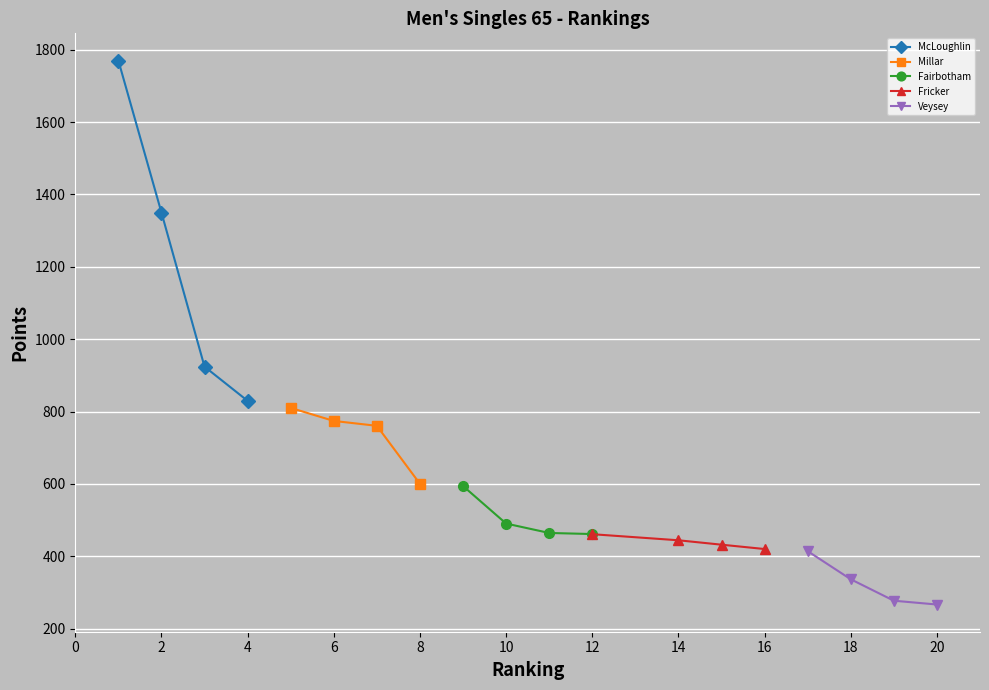

True or false: McLoughlin has more than 2 interior local peaks.

False